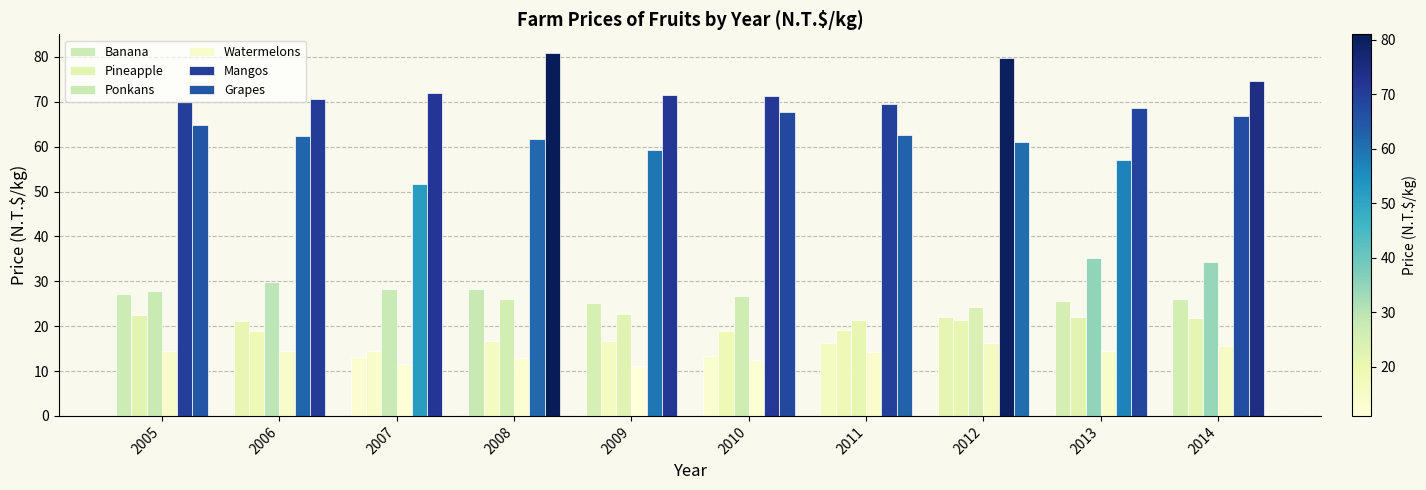

How many bars are there in total?

60